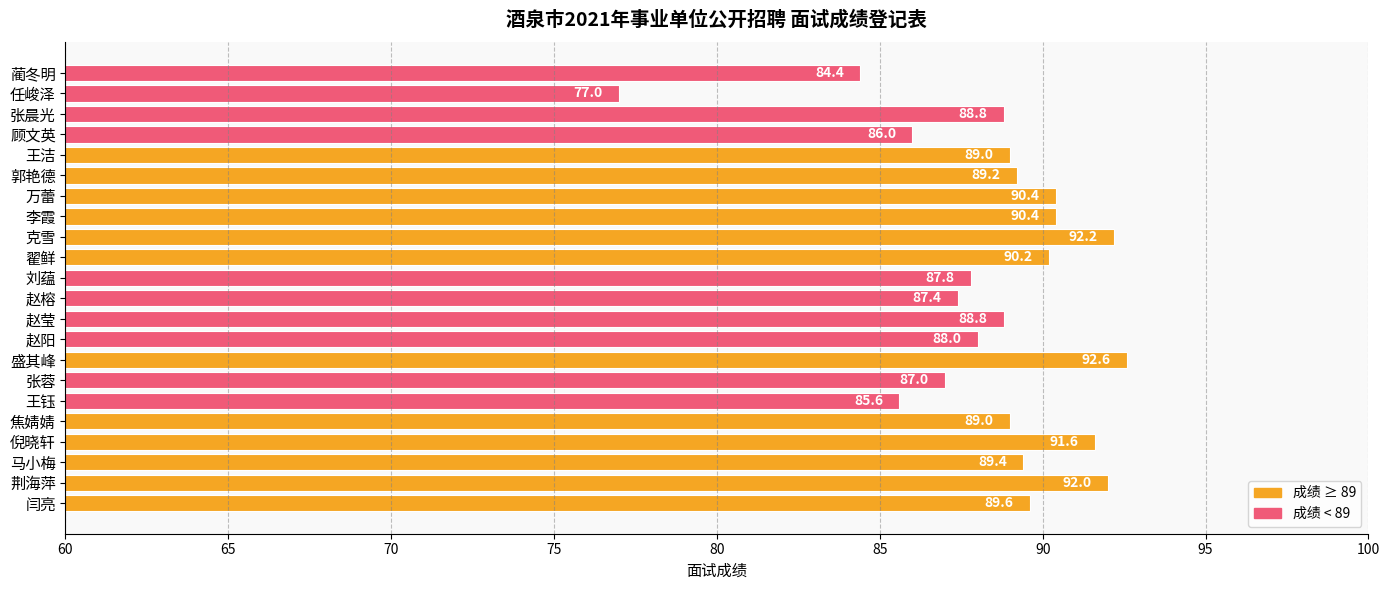

How many categories are shown in the chart?

22